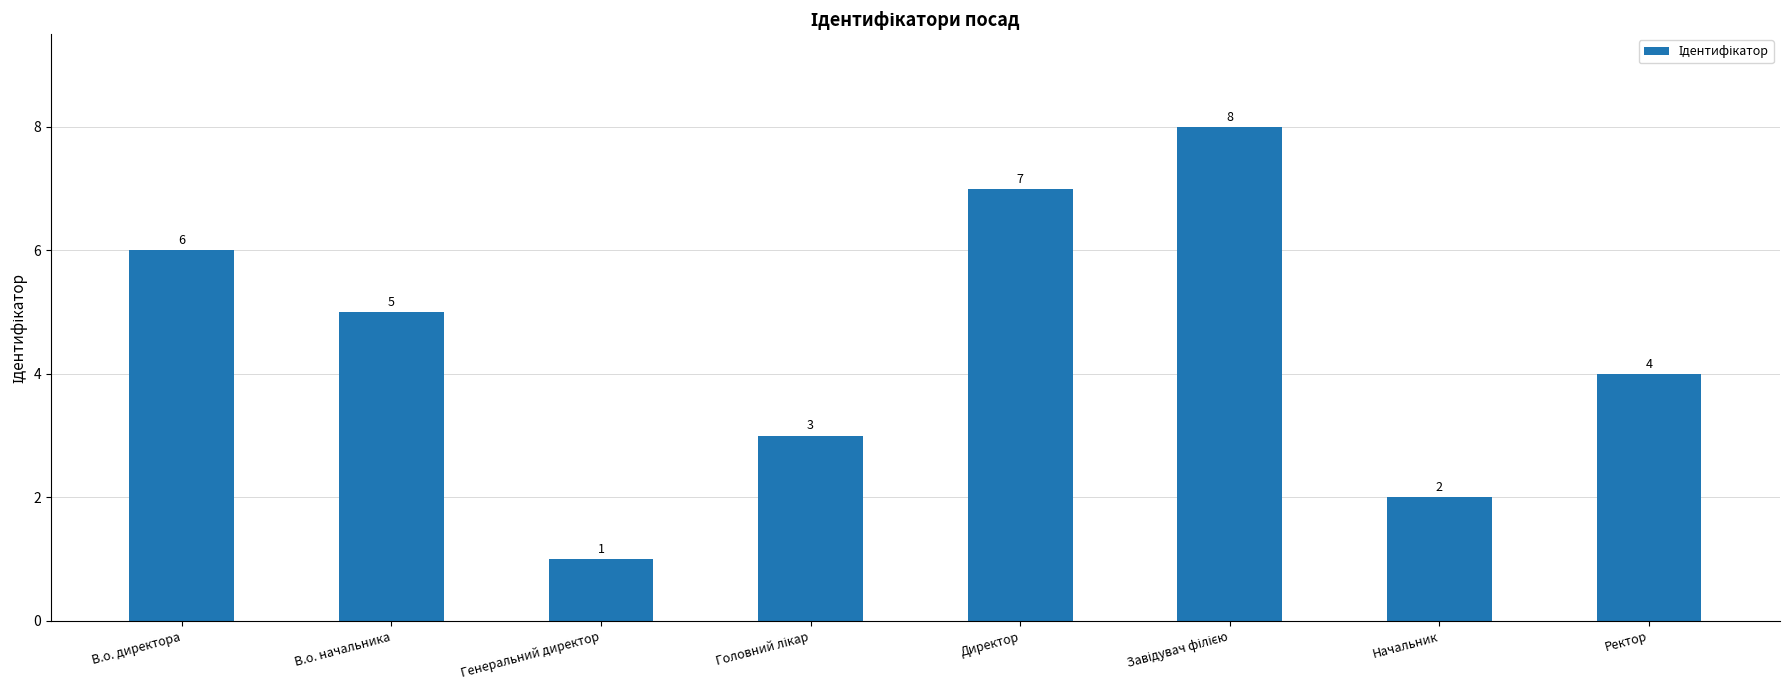

Where is the data nearest to the value 4?

Ректор